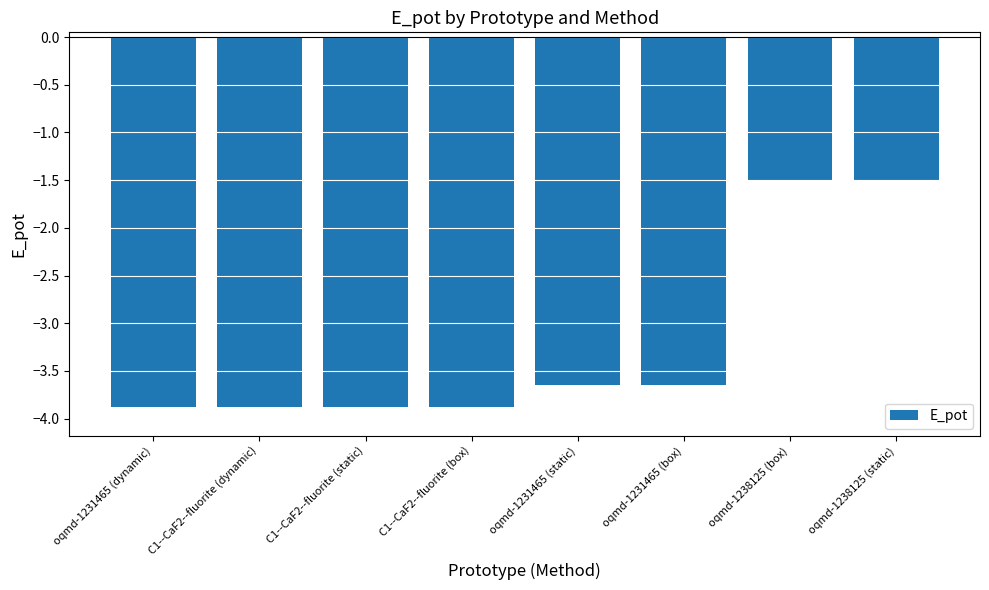

What is the change in value from C1--CaF2--fluorite (dynamic) to oqmd-1238125 (box)?

+2.4